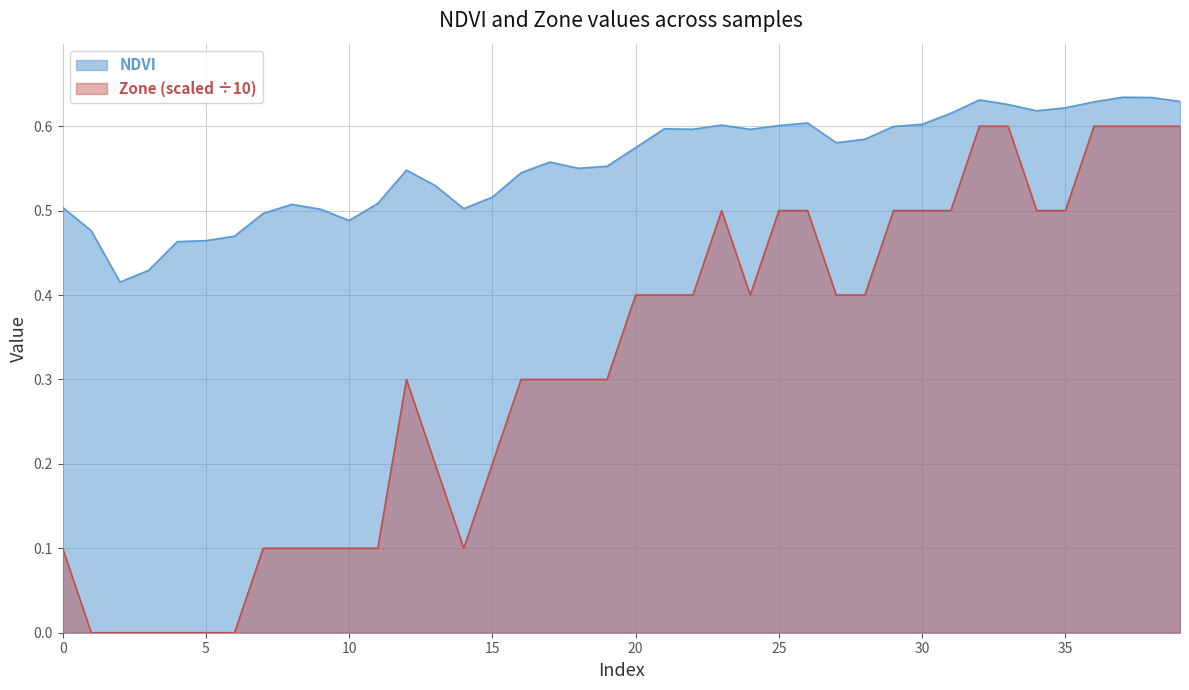

Rank the categories by Zone value from highest to lowest.

32, 33, 36, 37, 38, 39, 23, 25, 26, 29, 30, 31, 34, 35, 20, 21, 22, 24, 27, 28, 12, 16, 17, 18, 19, 13, 15, 0, 7, 8, 9, 10, 11, 14, 1, 2, 3, 4, 5, 6